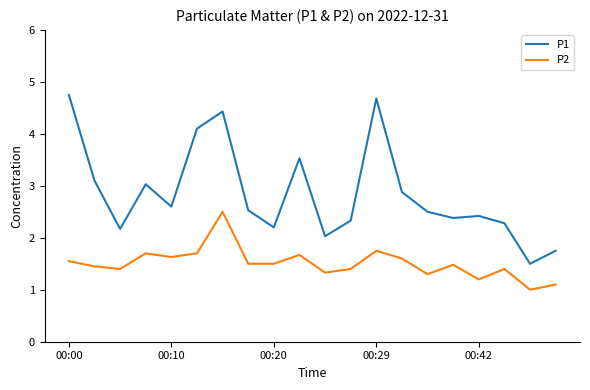

True or false: P2 and P1 cross at least once.

False